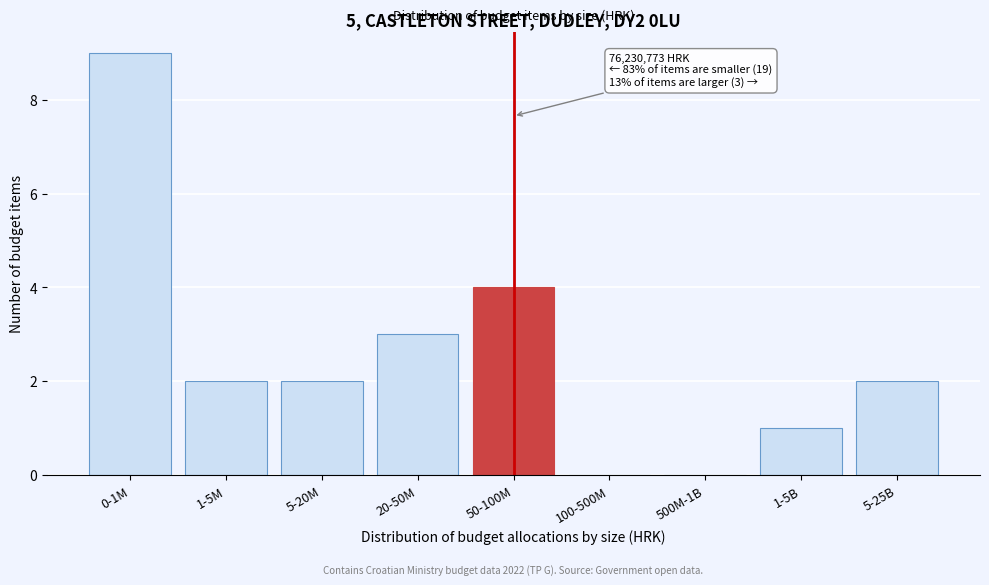

Reading left to right, list all the values displayed in this chart.

0-1M=9	1-5M=2	5-20M=2	20-50M=3	50-100M=4	100-500M=0	500M-1B=0	1-5B=1	5-25B=2